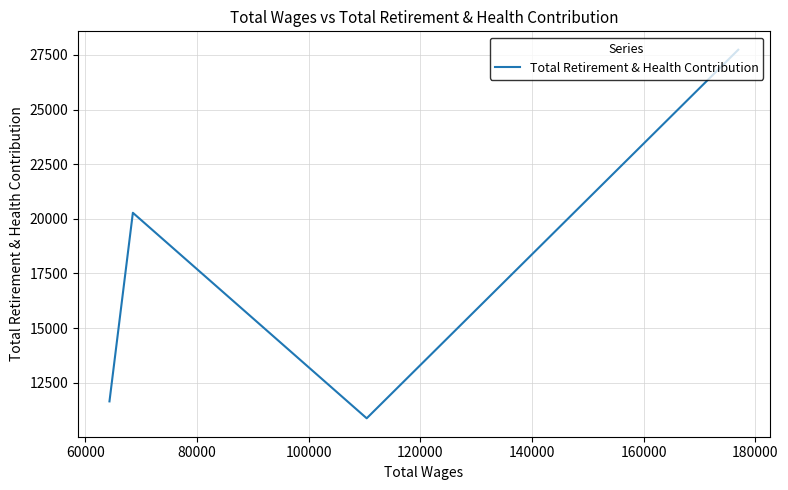

How many points are lower than both their immediate neighbors (excluding endpoints)?

1